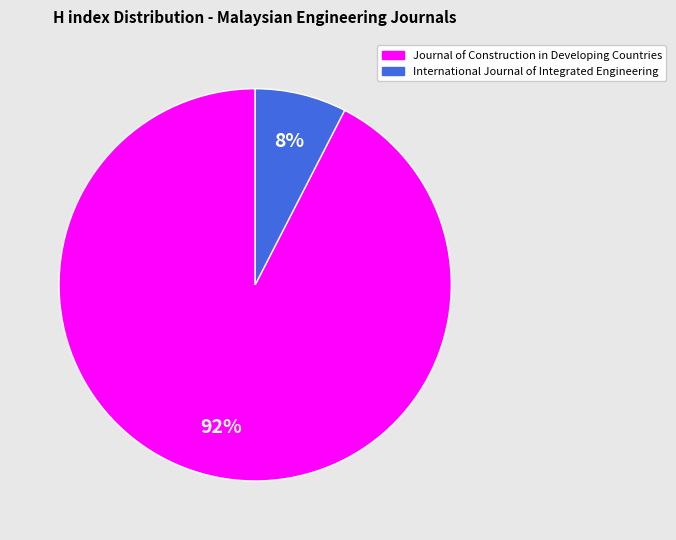

Which category accounts for the majority?

Journal of Construction in Developing Countries